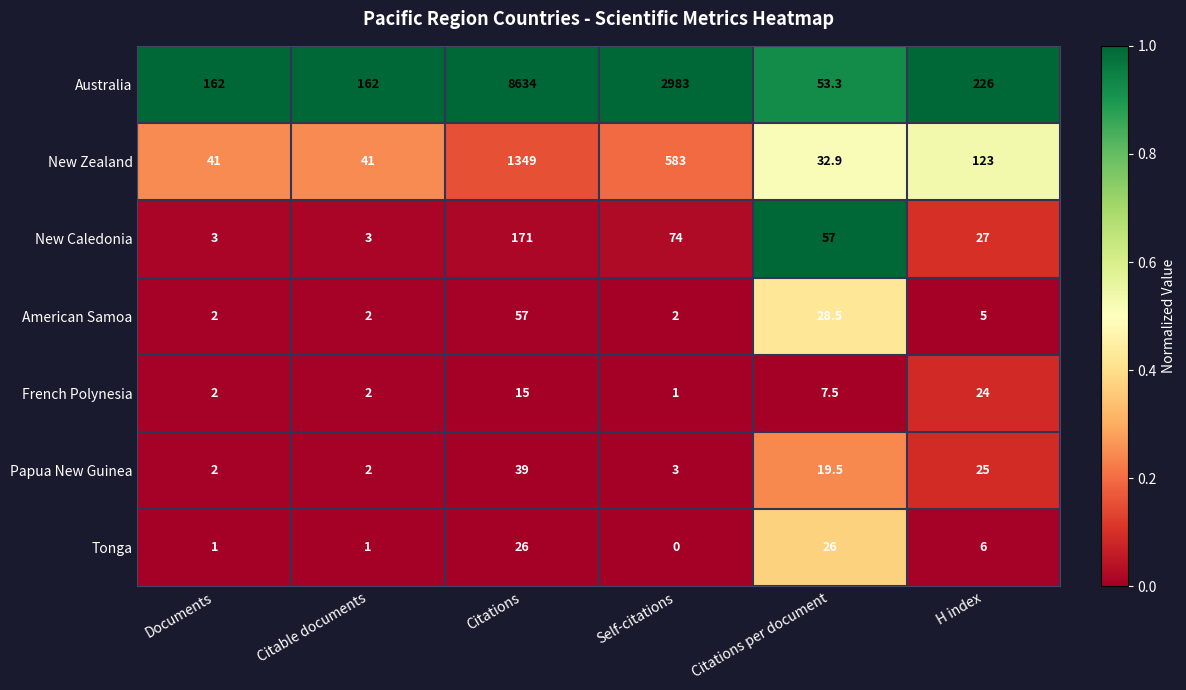

At which category is the sum across all series the highest?

Citations